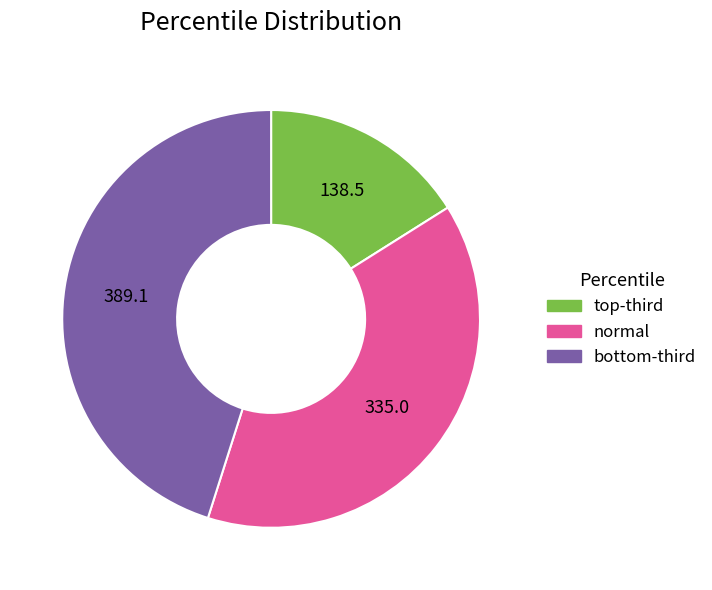

Rank the categories by value from highest to lowest.

bottom-third, normal, top-third